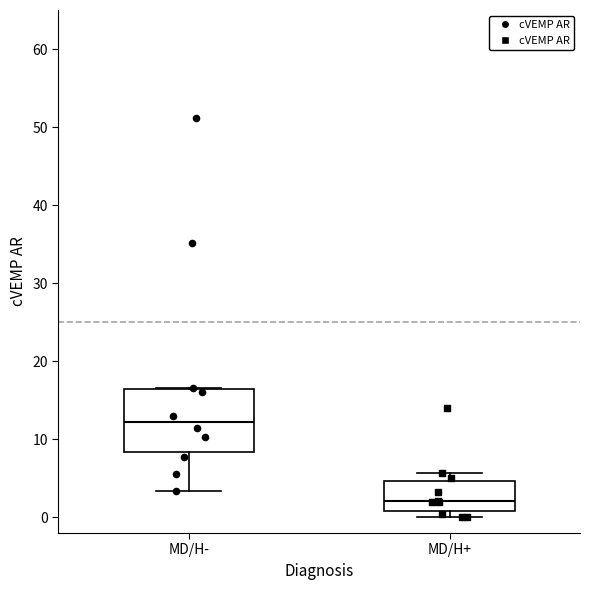

Reading left to right, read every box against the y-axis: the position of its median line, the range the box covers, and the ends of its whiskers. The values are not printed on the chart, so give them approximately, as read against the axis.

MD/H-: median 12, box 8 to 16, whiskers 3 to 17
MD/H+: median 2, box 1 to 5, whiskers 0 to 6